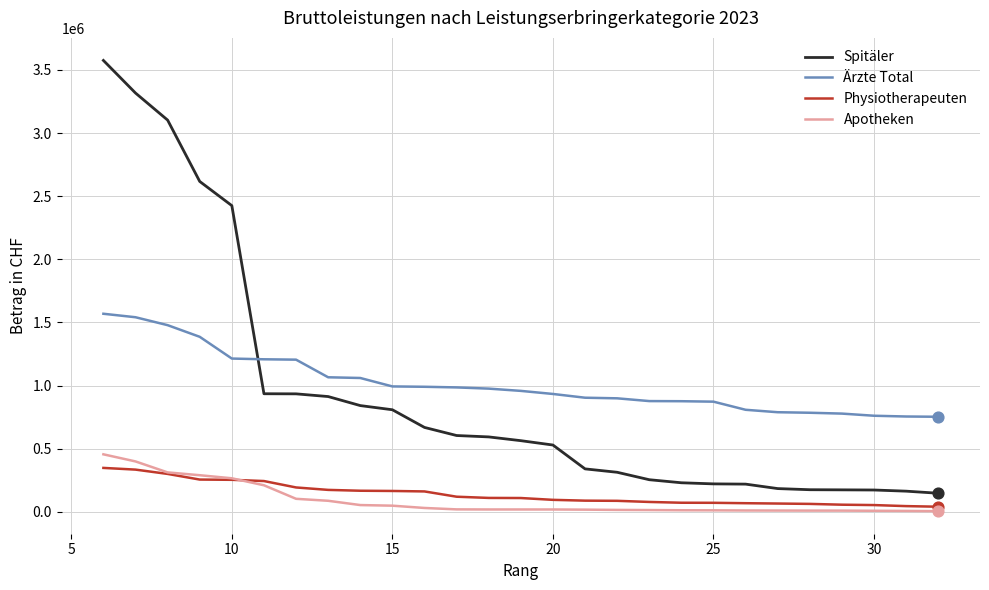

Which series has the largest range (max minus min)?

Spitäler